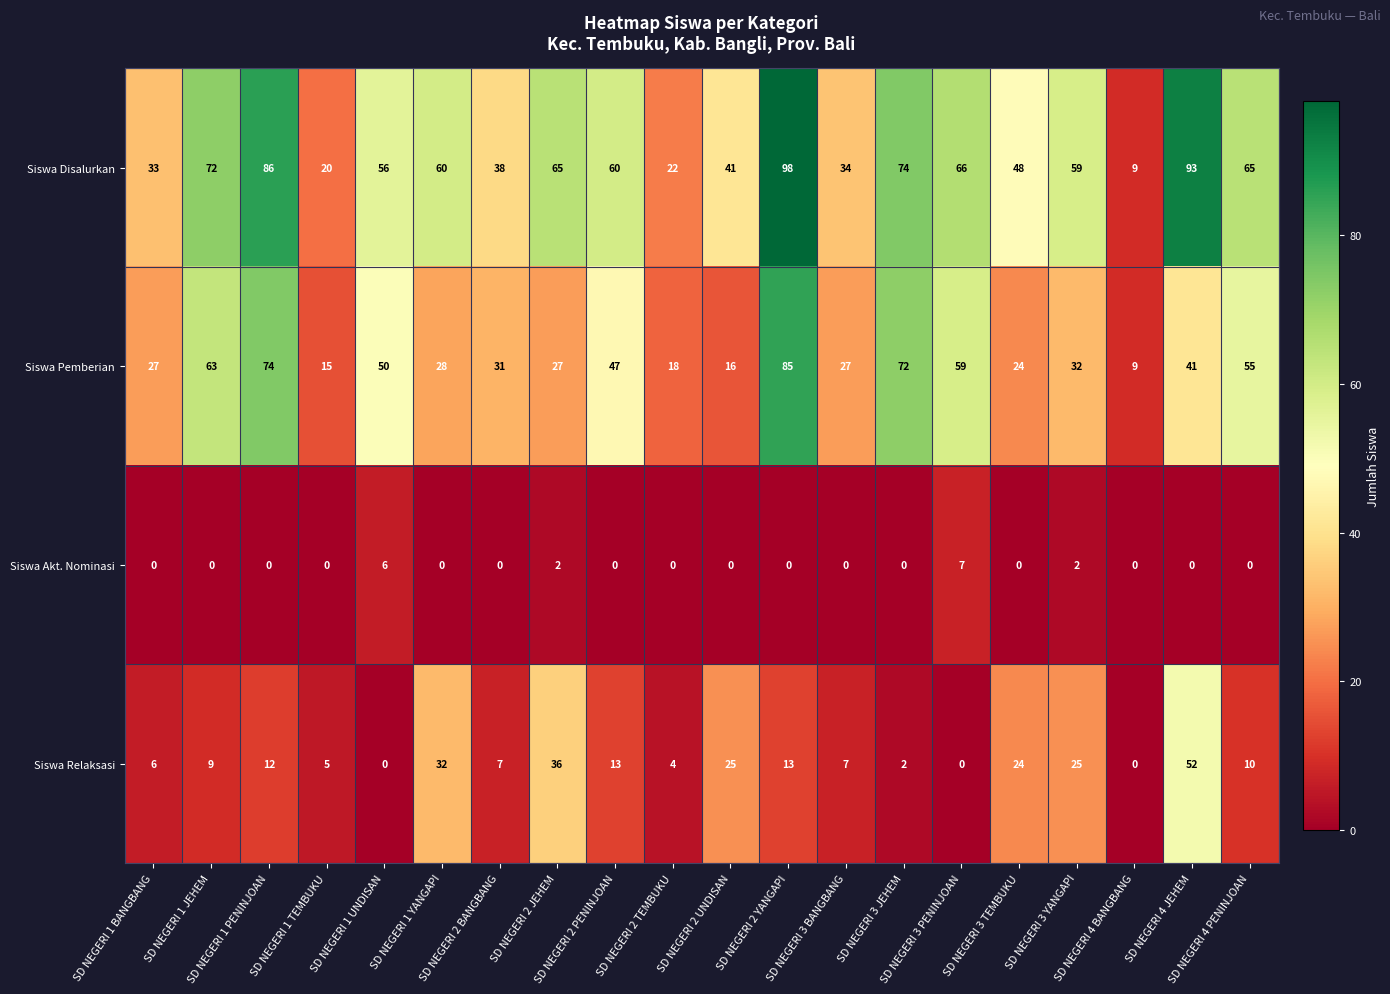

What is the greatest value displayed?

98